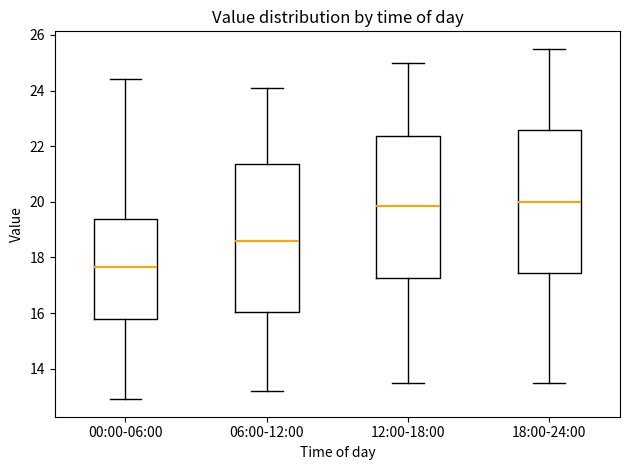

Where does the median line of the box for 18:00-24:00 sit on the y-axis? The values are not printed on the chart, so give them approximately, as read against the axis.

20.0